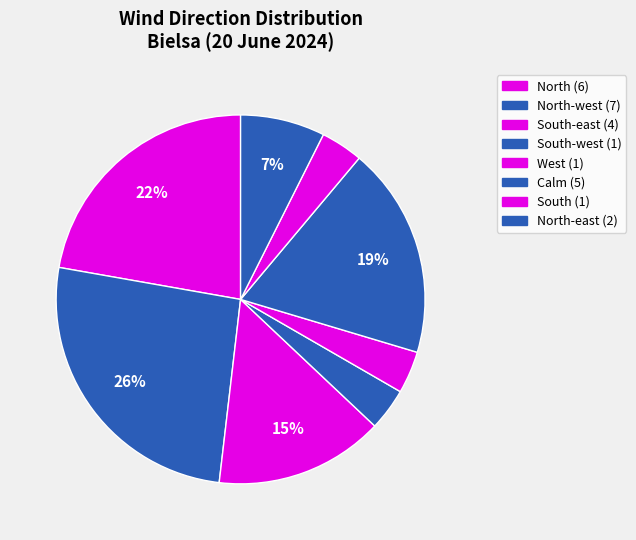

How many segments does this pie chart have?

8